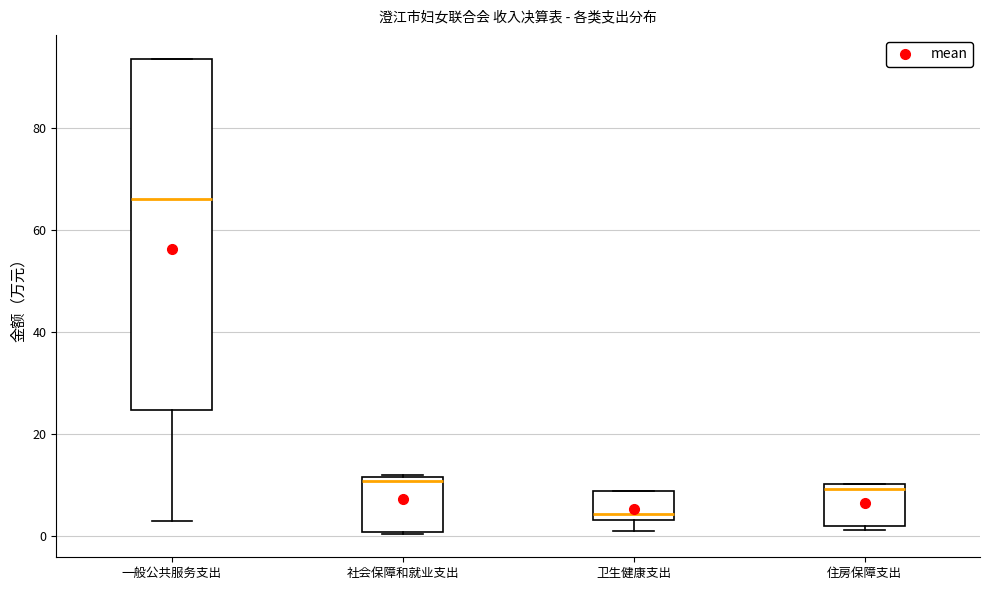

Which box has the highest median line?

一般公共服务支出